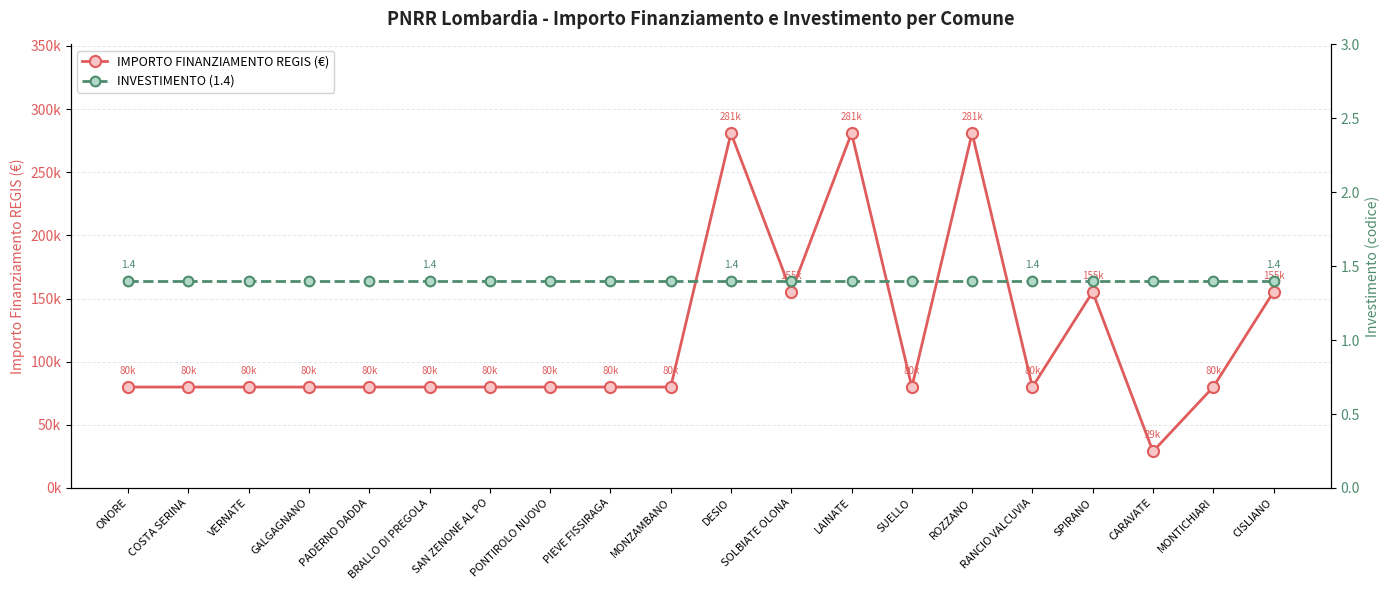

Reading left to right, transcribe all the data shown in this chart.

IMPORTO FINANZIAMENTO REGIS (€): ONORE=79922.0	COSTA SERINA=79922.0	VERNATE=79922.0	GALGAGNANO=79922.0	PADERNO DADDA=79922.0	BRALLO DI PREGOLA=79922.0	SAN ZENONE AL PO=79922.0	PONTIROLO NUOVO=79922.0	PIEVE FISSIRAGA=79922.0	MONZAMBANO=79922.0	DESIO=280932.0	SOLBIATE OLONA=155234.0	LAINATE=280932.0	SUELLO=79922.0	ROZZANO=280932.0	RANCIO VALCUVIA=79922.0	SPIRANO=155234.0	CARAVATE=28902.0	MONTICHIARI=79922.0	CISLIANO=155234.0
INVESTIMENTO (1.4): ONORE=1.4	COSTA SERINA=1.4	VERNATE=1.4	GALGAGNANO=1.4	PADERNO DADDA=1.4	BRALLO DI PREGOLA=1.4	SAN ZENONE AL PO=1.4	PONTIROLO NUOVO=1.4	PIEVE FISSIRAGA=1.4	MONZAMBANO=1.4	DESIO=1.4	SOLBIATE OLONA=1.4	LAINATE=1.4	SUELLO=1.4	ROZZANO=1.4	RANCIO VALCUVIA=1.4	SPIRANO=1.4	CARAVATE=1.4	MONTICHIARI=1.4	CISLIANO=1.4